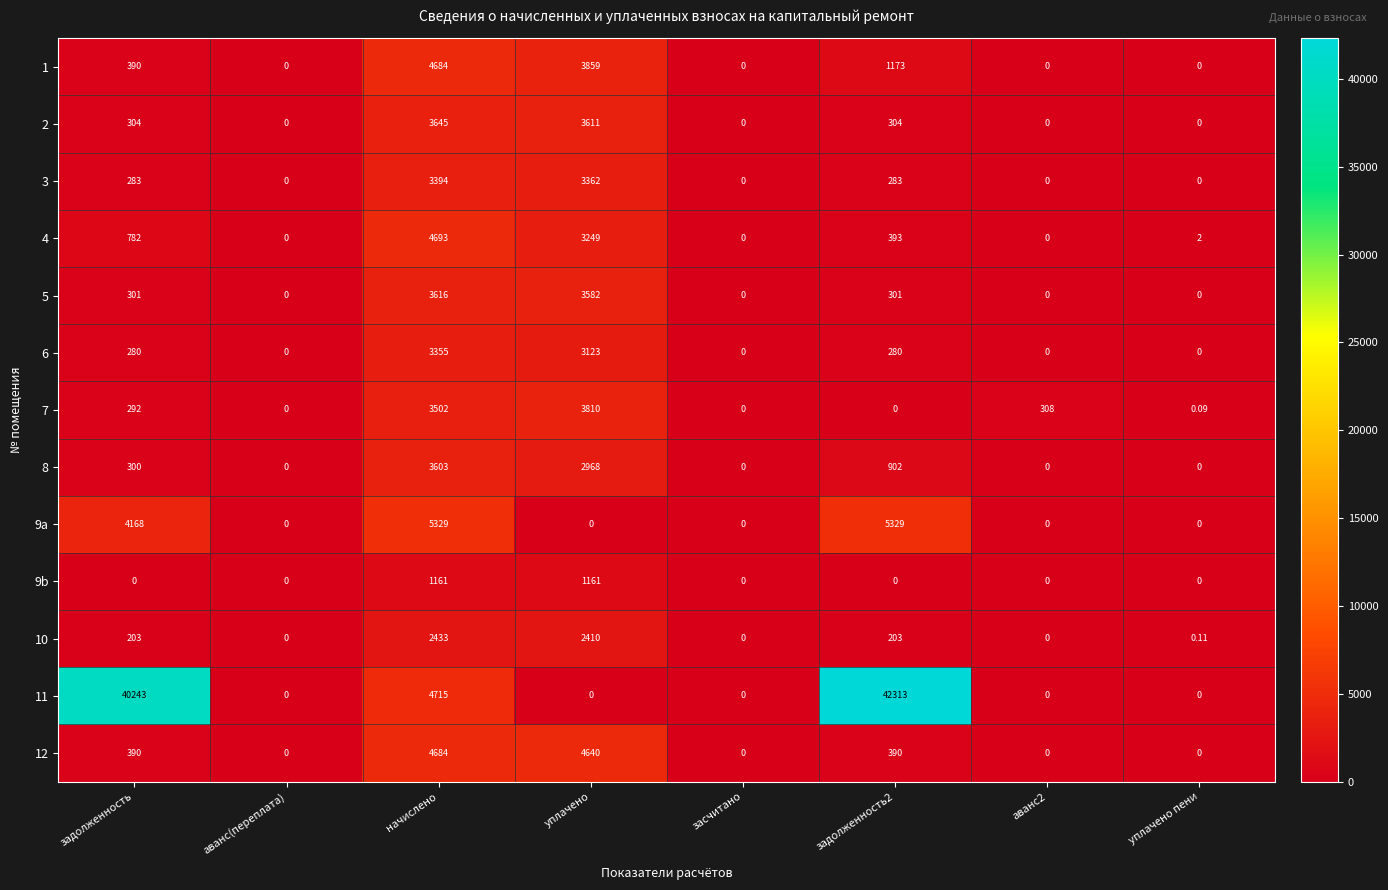

Is the value of 12 at начислено greater than the value of 10 at аванс(переплата)?

Yes